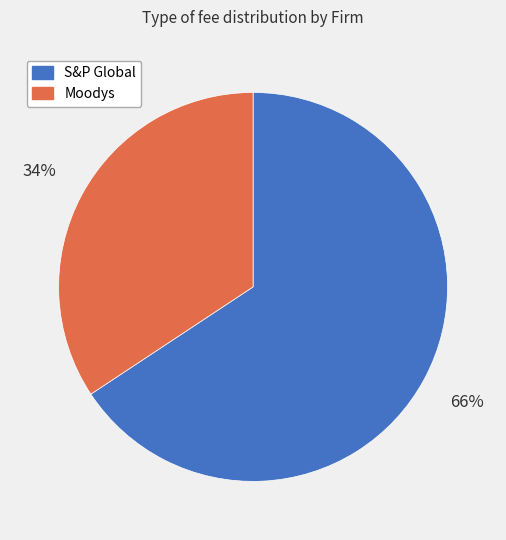

To the nearest percent, what is the average slice percentage?

50%